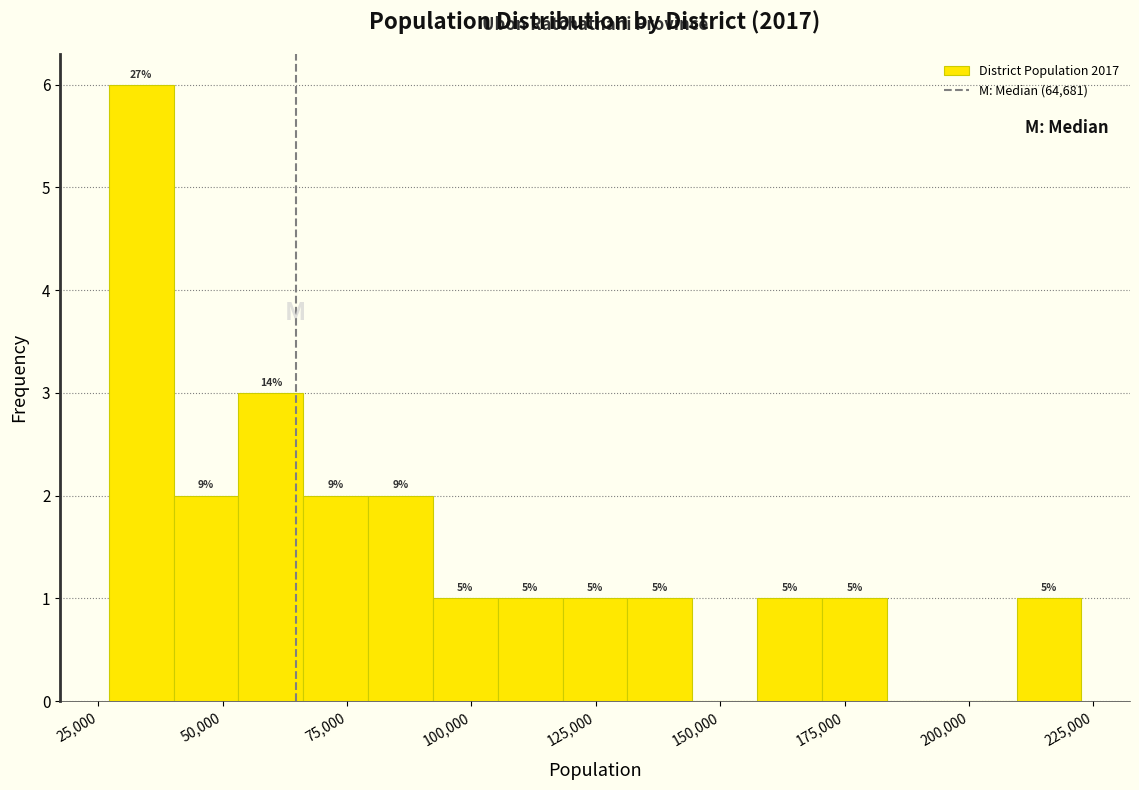

Around what value on the x-axis is the tallest bar? Give the approximate position of its centre, as read against the axis.

35000